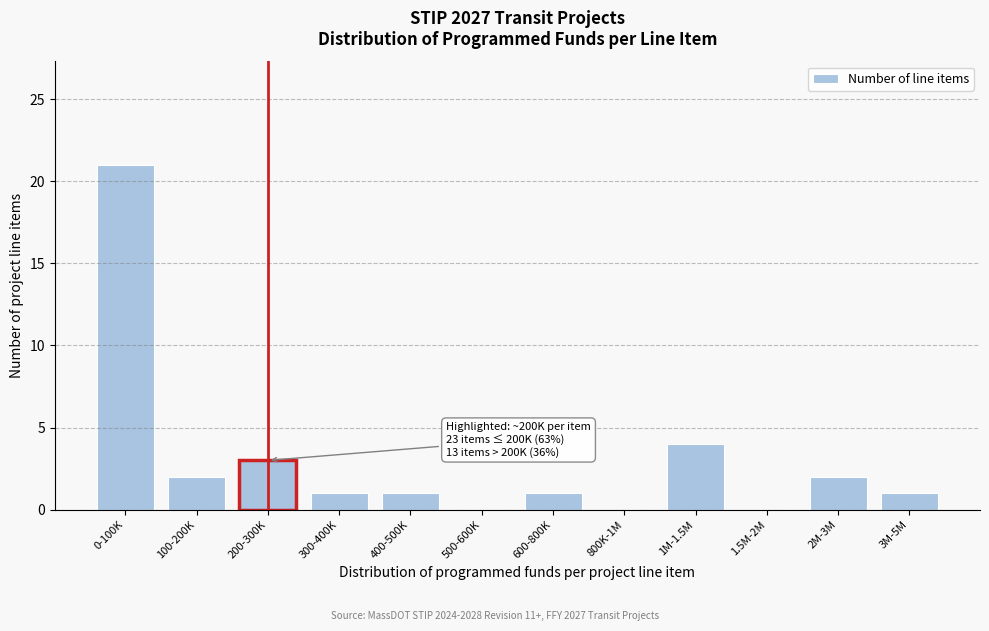

Reading left to right, list all the values displayed in this chart.

0-100K=21	100-200K=2	200-300K=3	300-400K=1	400-500K=1	500-600K=0	600-800K=1	800K-1M=0	1M-1.5M=4	1.5M-2M=0	2M-3M=2	3M-5M=1